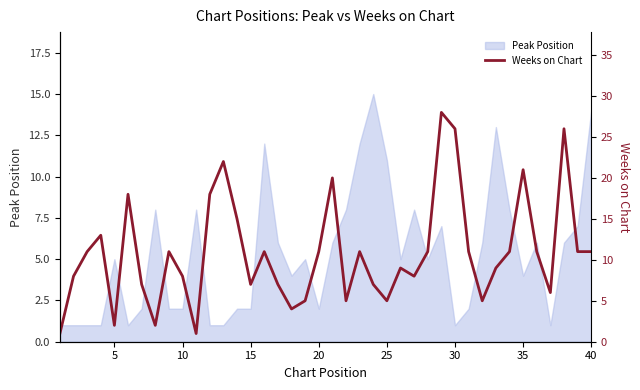

What is the maximum value for Peak Position?

15